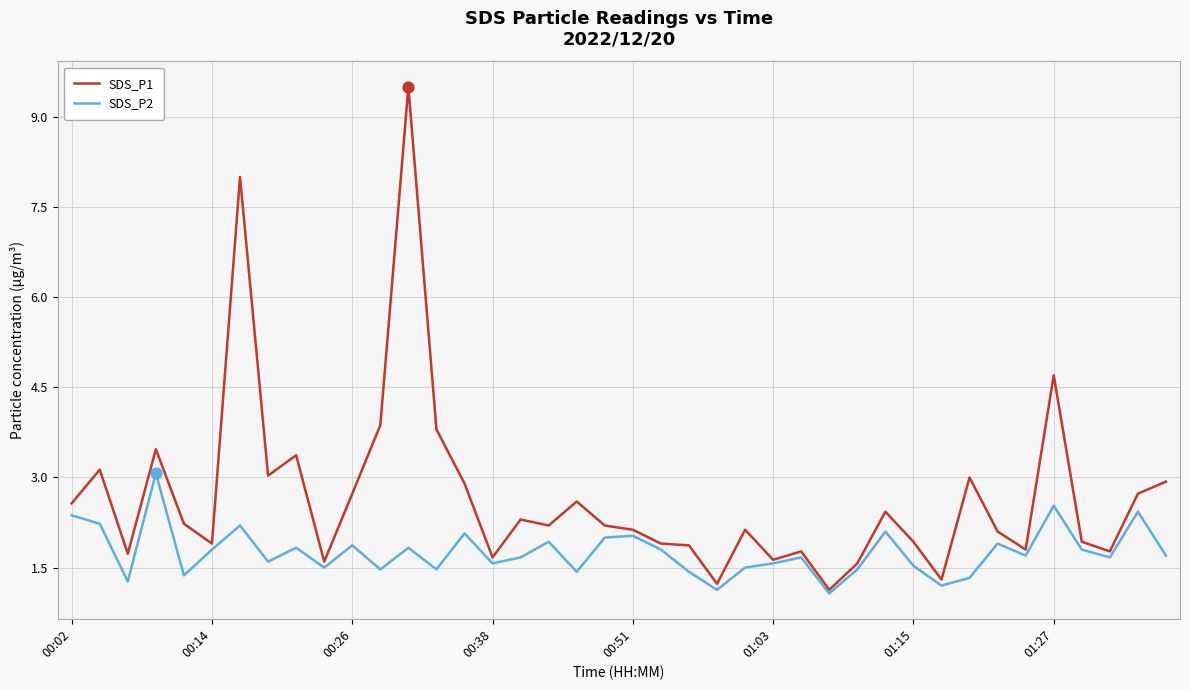

Which series has the largest total across all categories?

SDS_P1